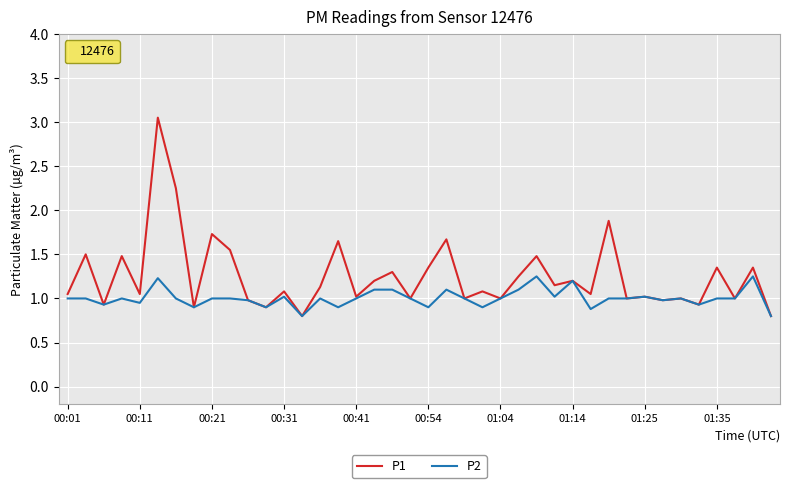

What is the minimum value shown in the chart?

0.8